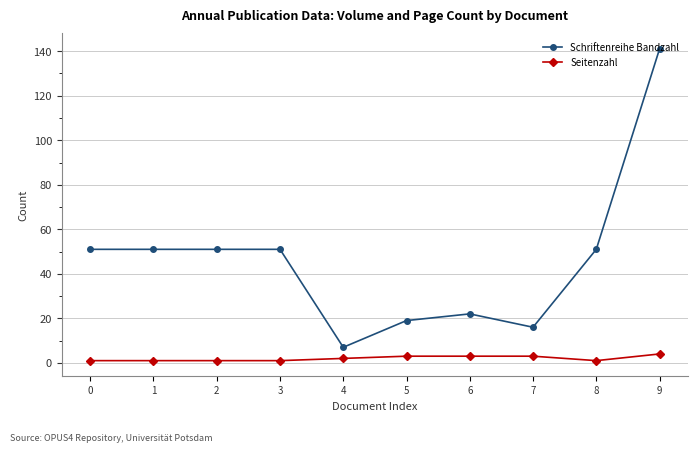

At which category is the sum across all series the highest?

9